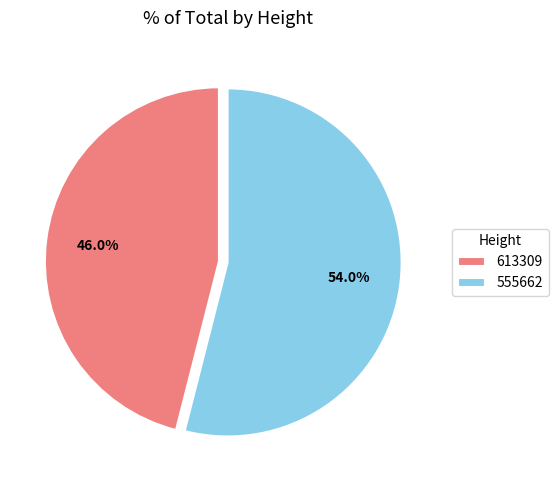

What percentage is the 555662 slice, to the nearest percent?

54%